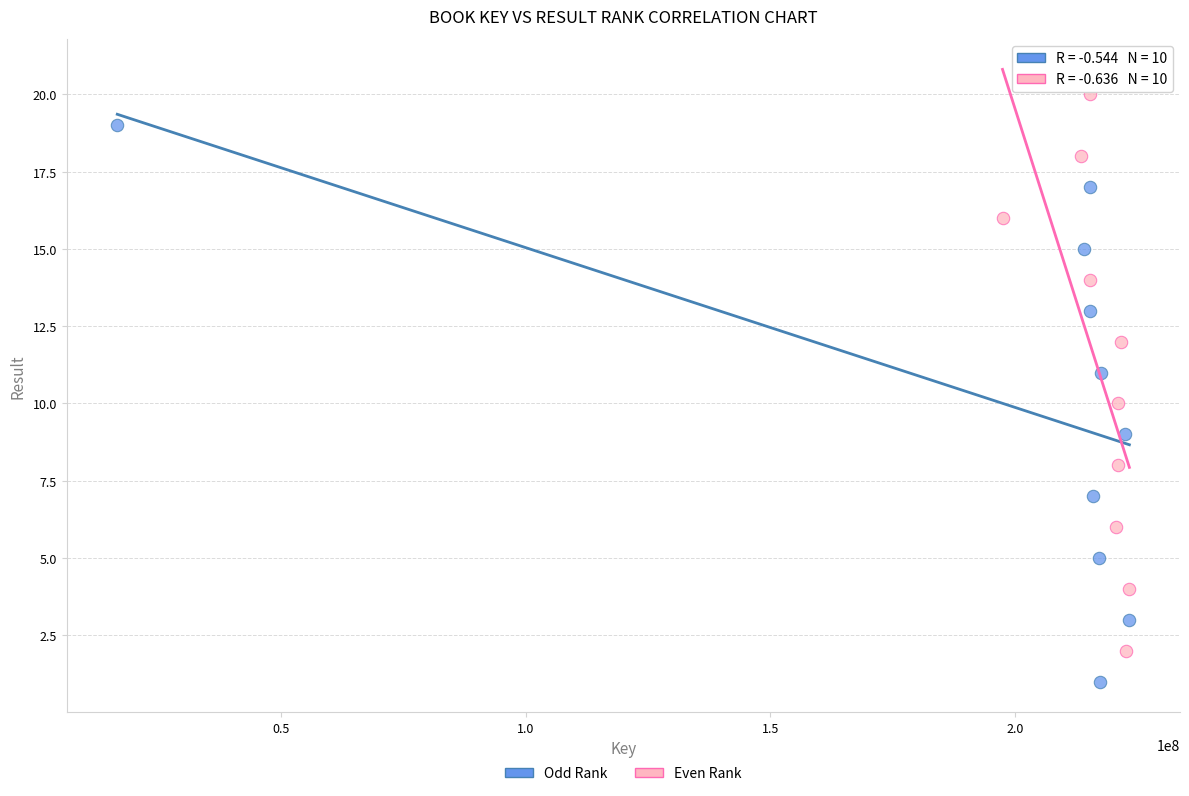

Which series contains the lowest Y value?

Odd Rank